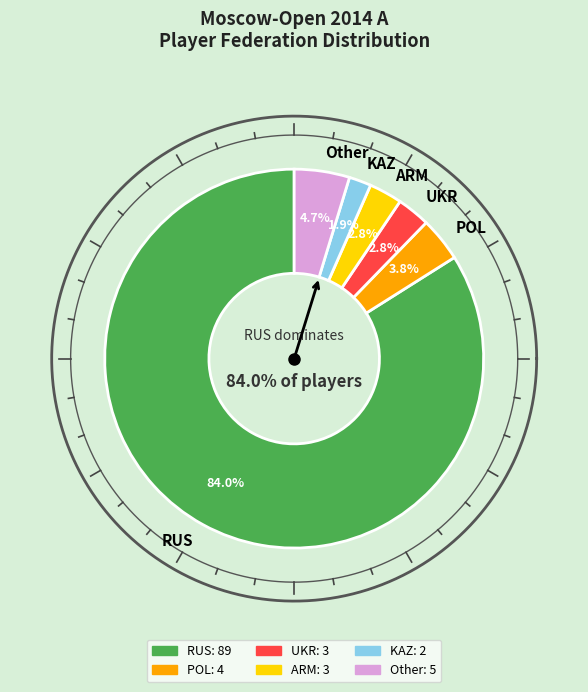

What is the ratio of the value at KAZ to the value at POL?

0.5